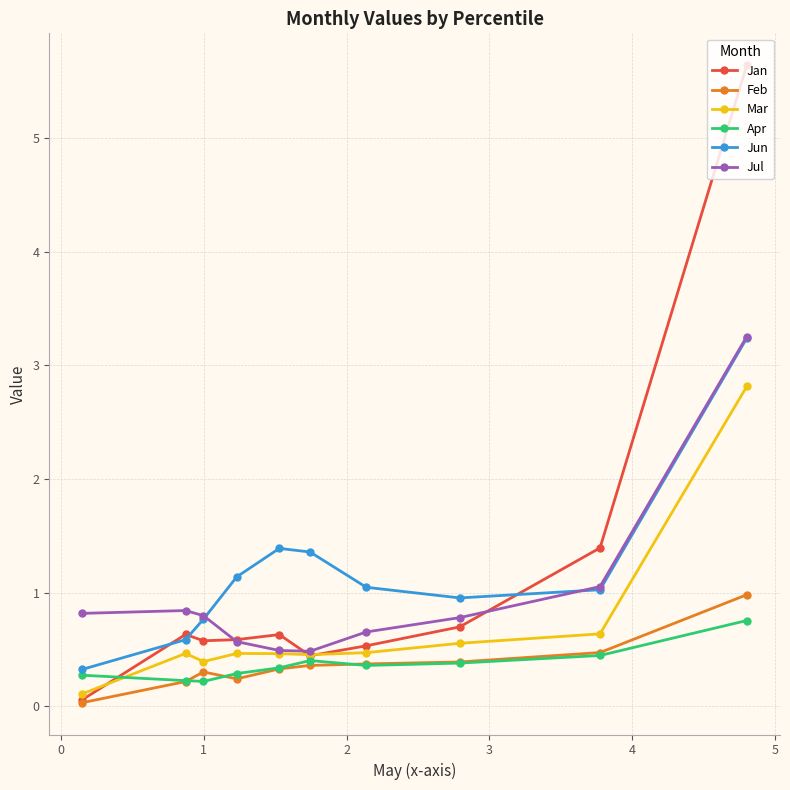

What is the difference between the second highest and minimum values in the Mar series?

0.5